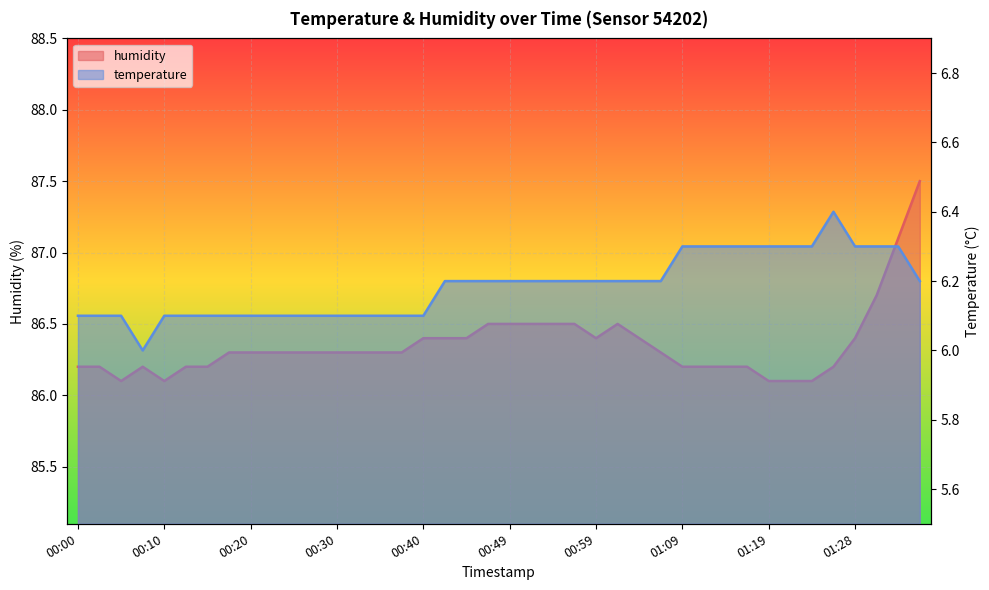

Reading left to right, what are all the values shown in this chart?

humidity: 86.2	86.2	86.1	86.2	86.1	86.2	86.2	86.3	86.3	86.3	86.3	86.3	86.3	86.3	86.3	86.3	86.4	86.4	86.4	86.5	86.5	86.5	86.5	86.5	86.4	86.5	86.4	86.3	86.2	86.2	86.2	86.2	86.1	86.1	86.1	86.2	86.4	86.7	87.1	87.5
temperature: 6.1	6.1	6.1	6.0	6.1	6.1	6.1	6.1	6.1	6.1	6.1	6.1	6.1	6.1	6.1	6.1	6.1	6.2	6.2	6.2	6.2	6.2	6.2	6.2	6.2	6.2	6.2	6.2	6.3	6.3	6.3	6.3	6.3	6.3	6.3	6.4	6.3	6.3	6.3	6.2